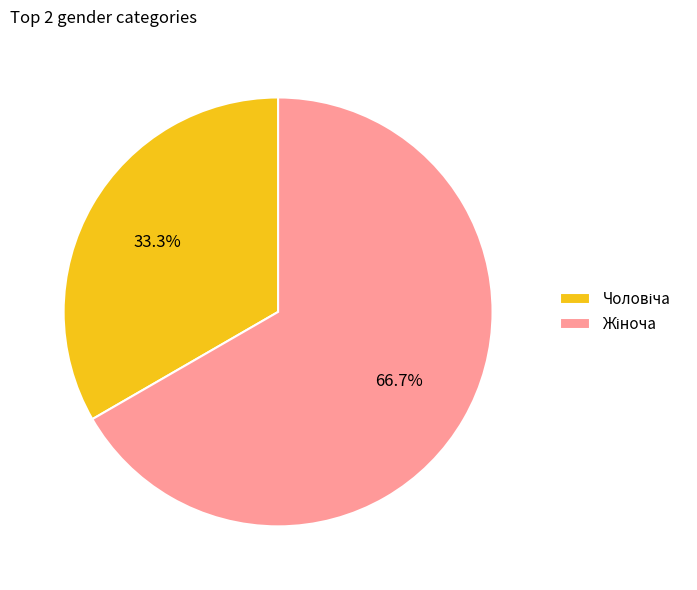

Count the number of slices in the pie.

2